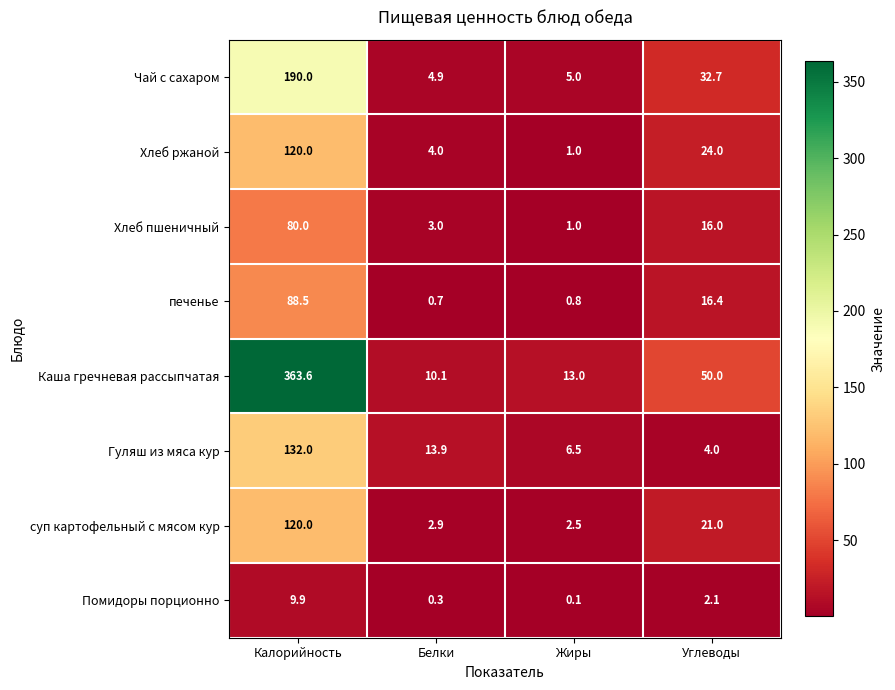

What is the difference between the highest and lowest values at Калорийность?

353.7